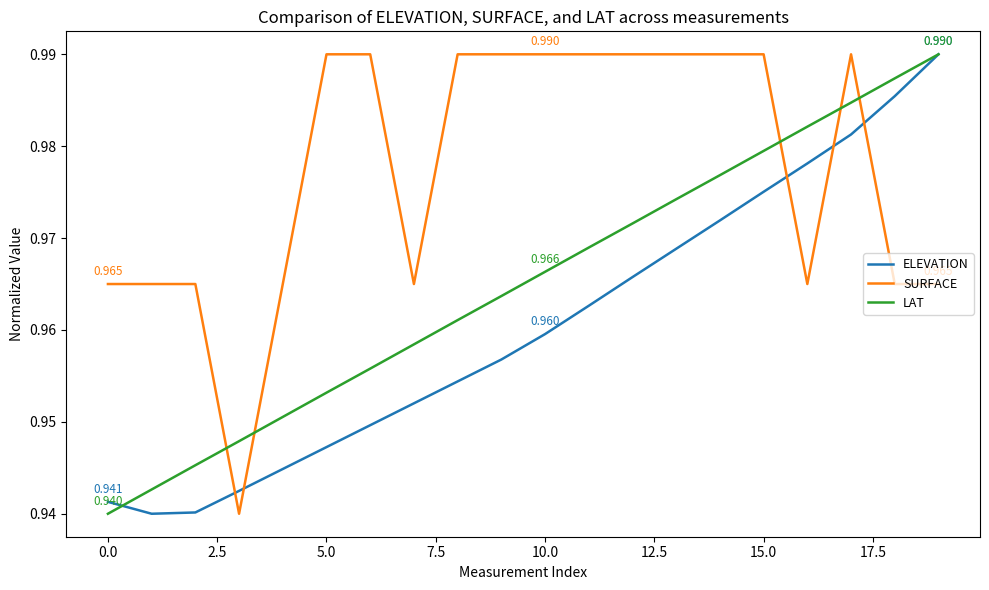

True or false: LAT has more than 0 interior local peaks.

False